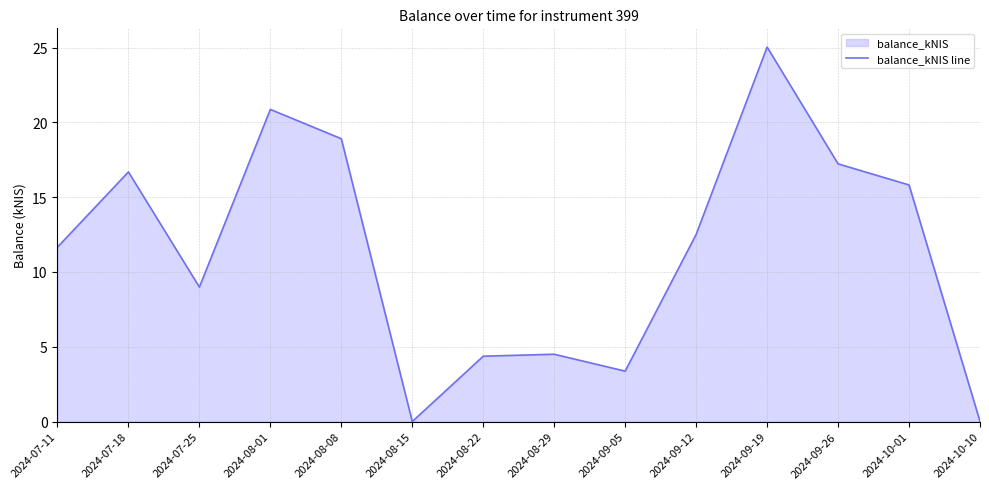

The chart shows a value of 4.7 at 2024-08-01. True or false?

False